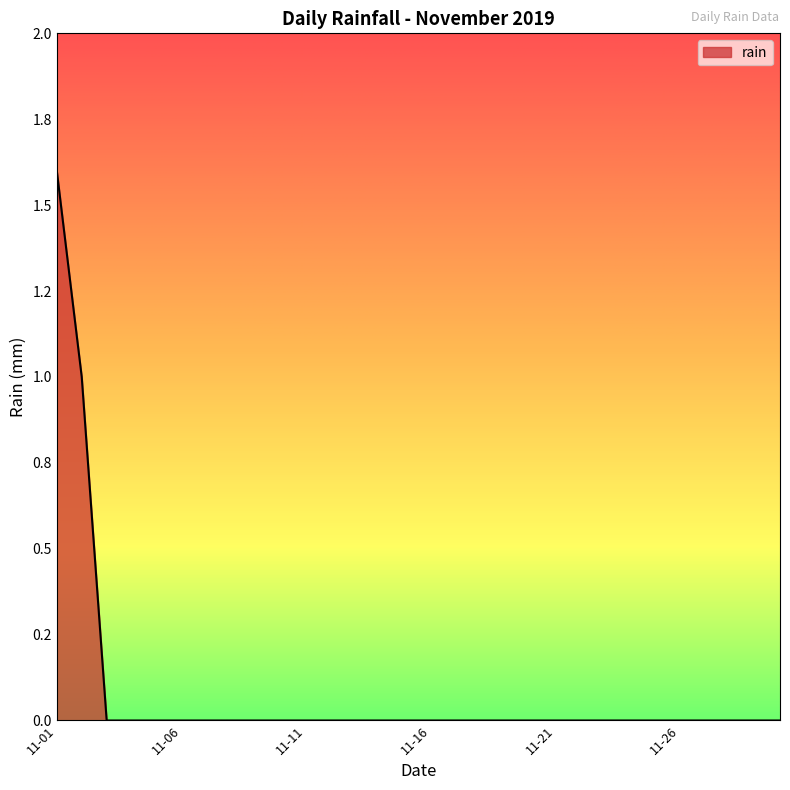

What is the difference between the second highest and second lowest values?

1.0